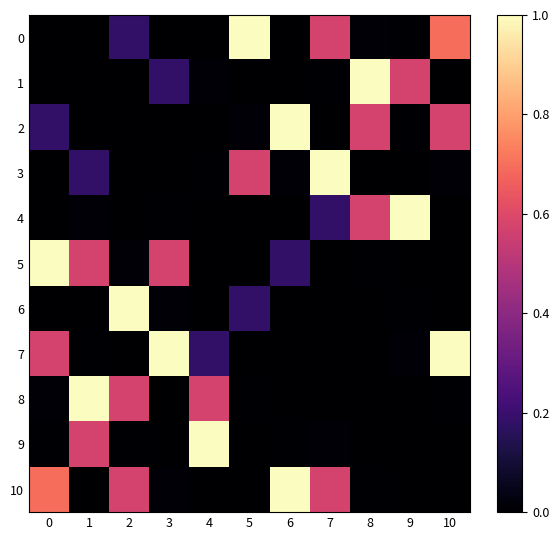

At how many categories does at least one series exceed 0?

11